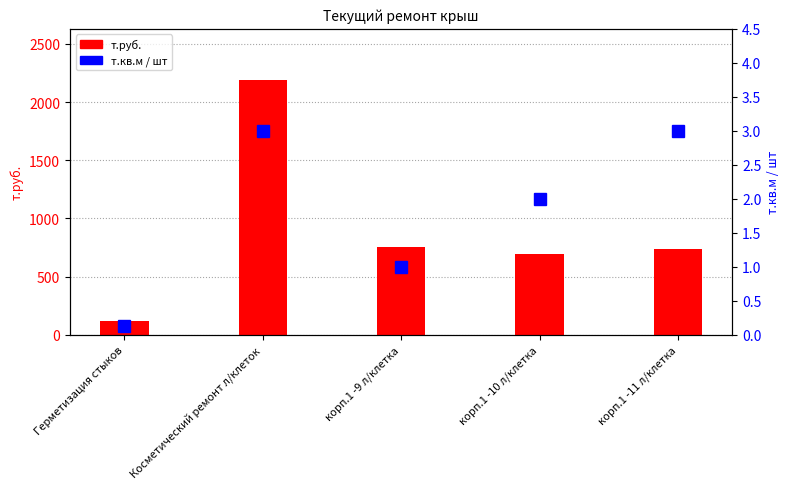

What are all the series names shown in the legend?

т.руб., т.кв.м / шт